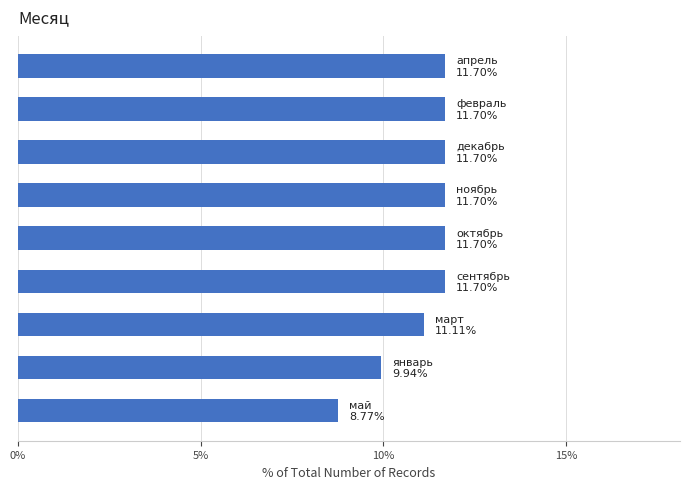

Reading bottom to top, transcribe all the data shown in this chart.

8.8	9.9	11.1	11.7	11.7	11.7	11.7	11.7	11.7